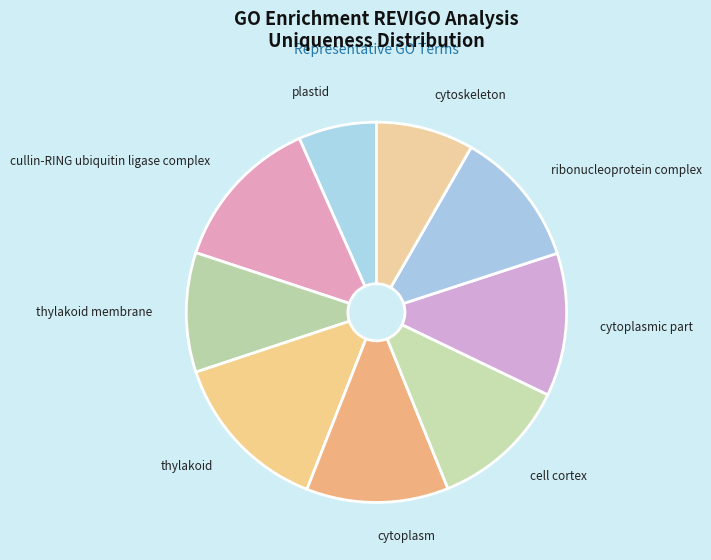

True or false: ribonucleoprotein complex accounts for 12% of the total.

True